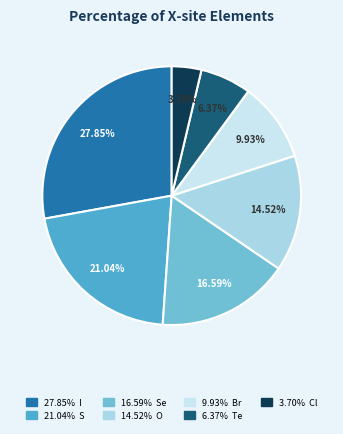

How many slices are in this pie chart?

7